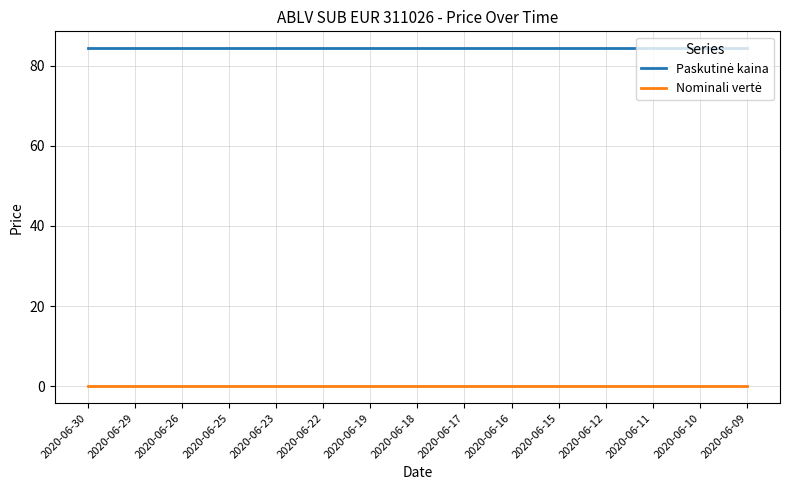

Does the chart have visible grid lines?

Yes